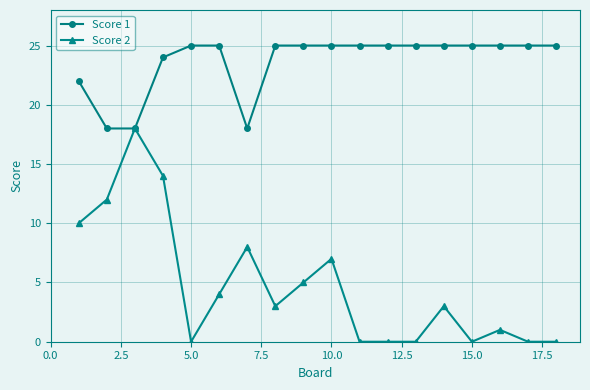

Which series has the largest total across all categories?

Score 1